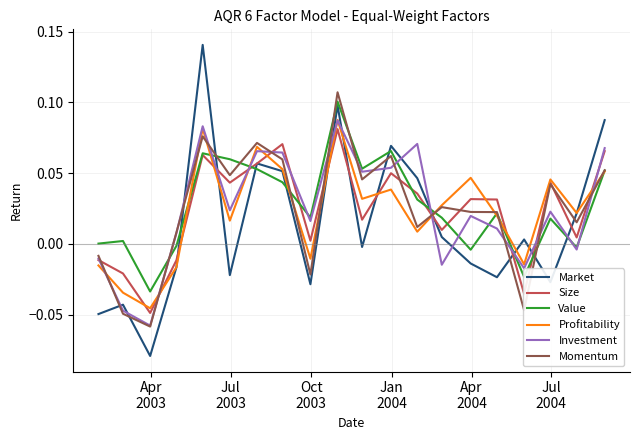

Which series has the largest range (max minus min)?

Market